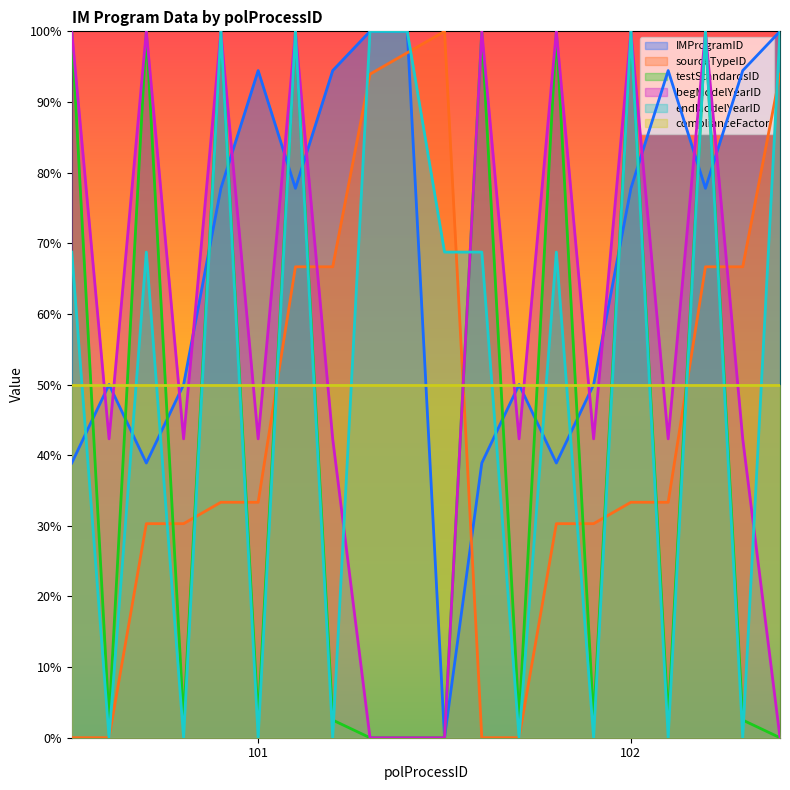

How many lines are shown in the chart?

6